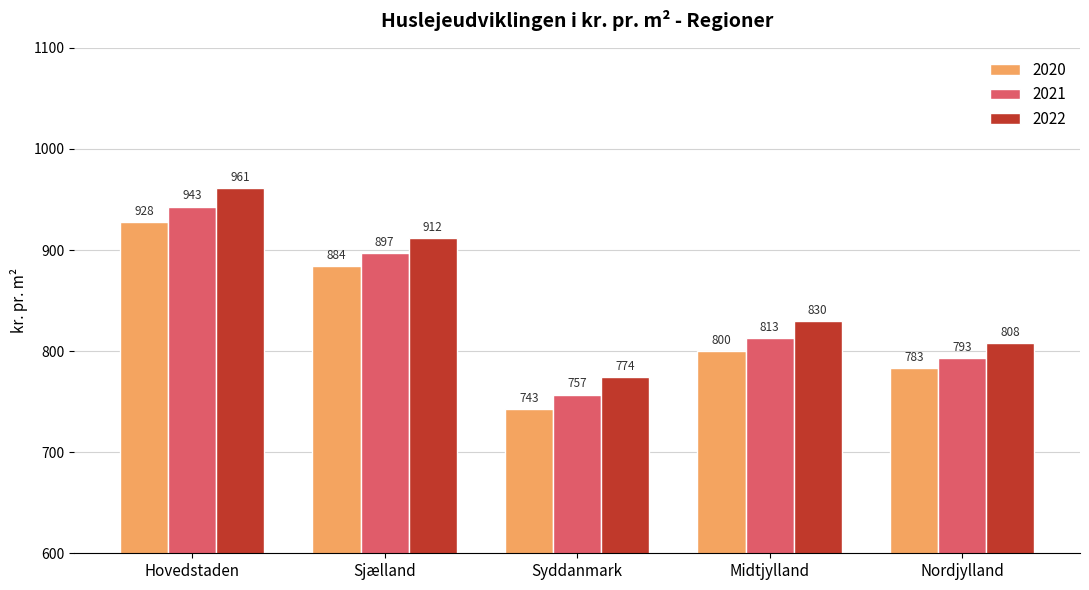

At which label does 2020 reach its minimum?

Syddanmark